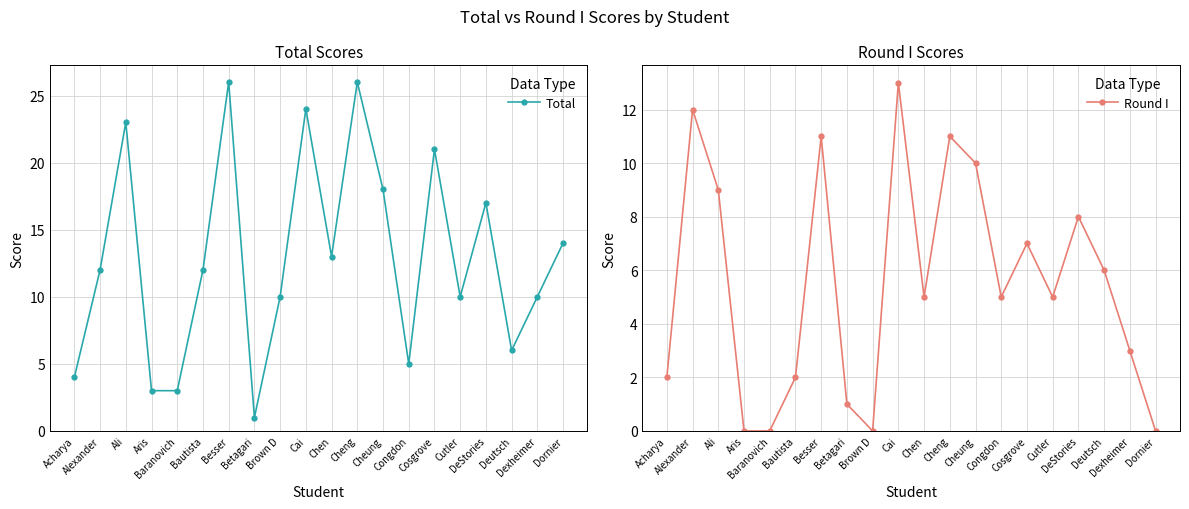

True or false: Total and Round I cross at least once.

False